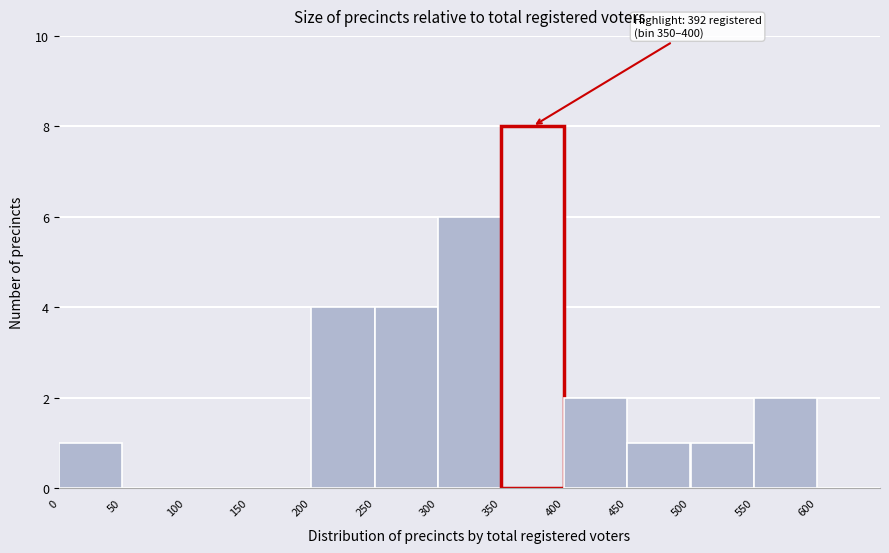

Which range on the x-axis has the tallest bar?

350 to 400